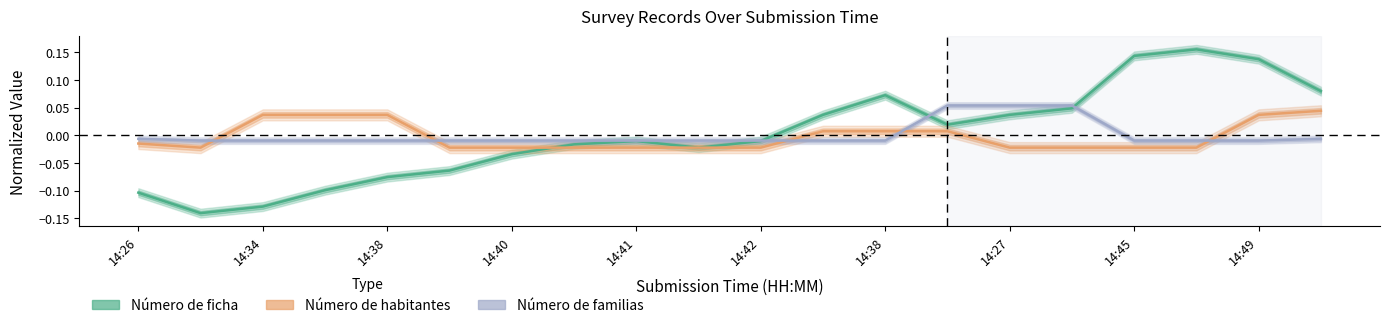

How many categories are shown in the chart?

20